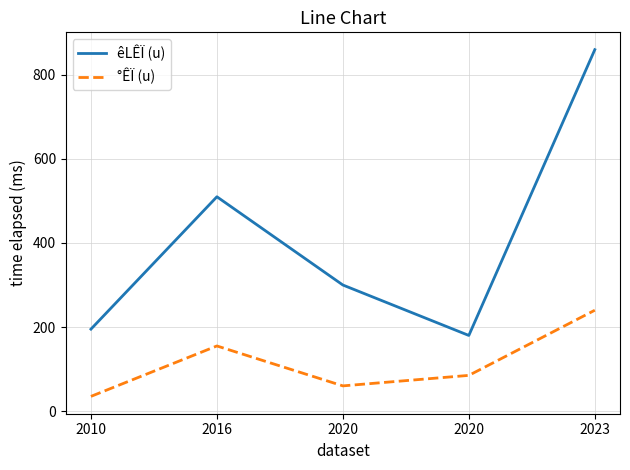

What are all the series names shown in the legend?

êLÊÏ (u), °ÊÏ (u)